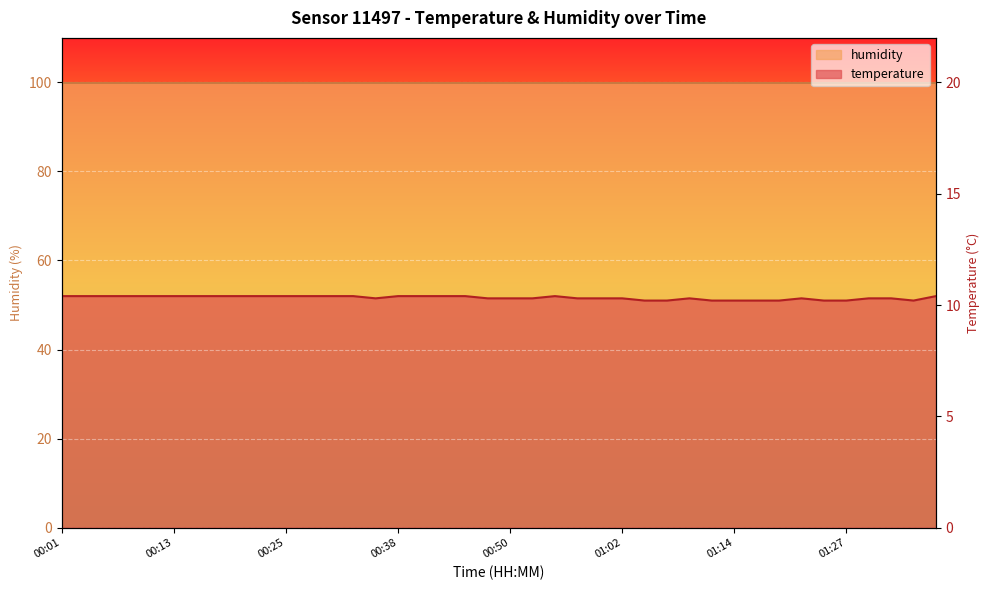

Which has a higher value, 01:10 or 01:27?

01:10